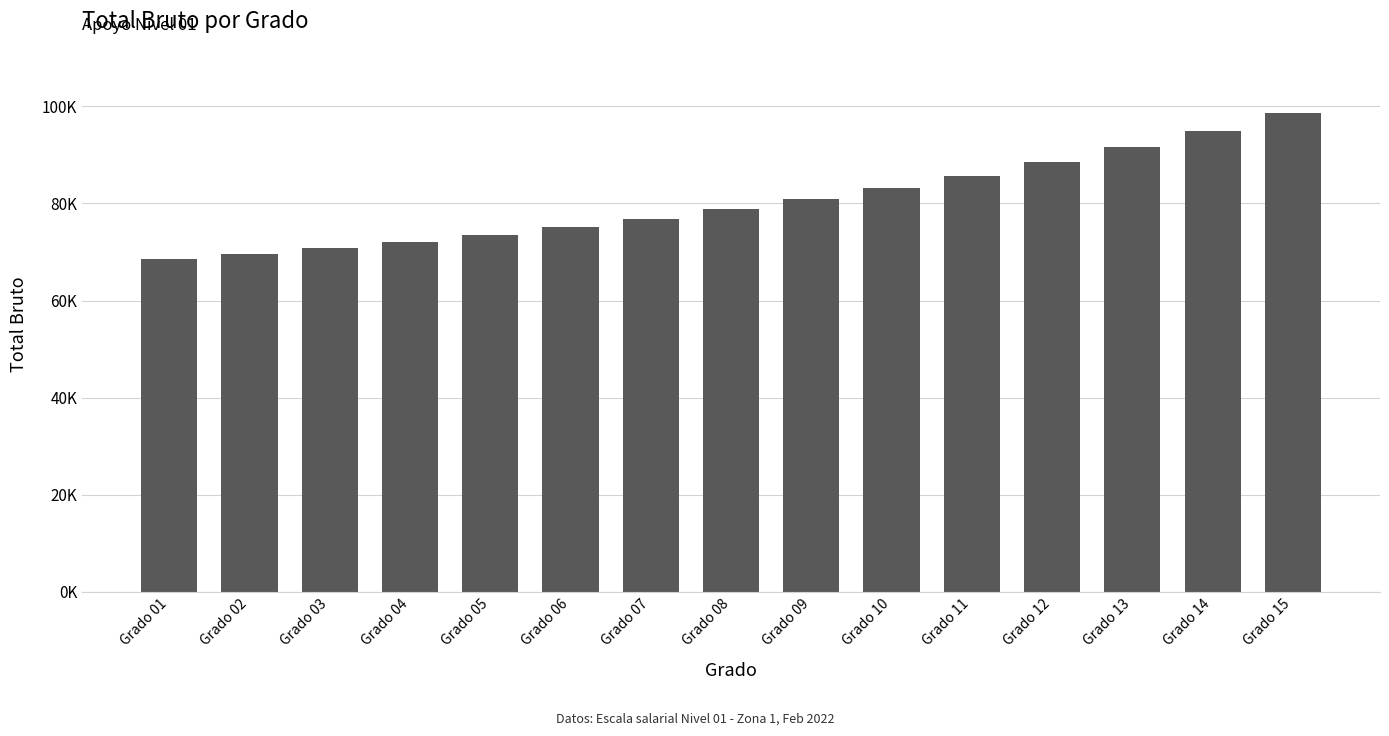

Reading left to right, transcribe all the data shown in this chart.

Grado 01=68585.3	Grado 02=69656.9	Grado 03=70835.7	Grado 04=72121.6	Grado 05=73550.5	Grado 06=75122.2	Grado 07=76836.8	Grado 08=78765.8	Grado 09=80837.6	Grado 10=83123.7	Grado 11=85659.9	Grado 12=88446.1	Grado 13=91518.1	Grado 14=94875.9	Grado 15=98555.2